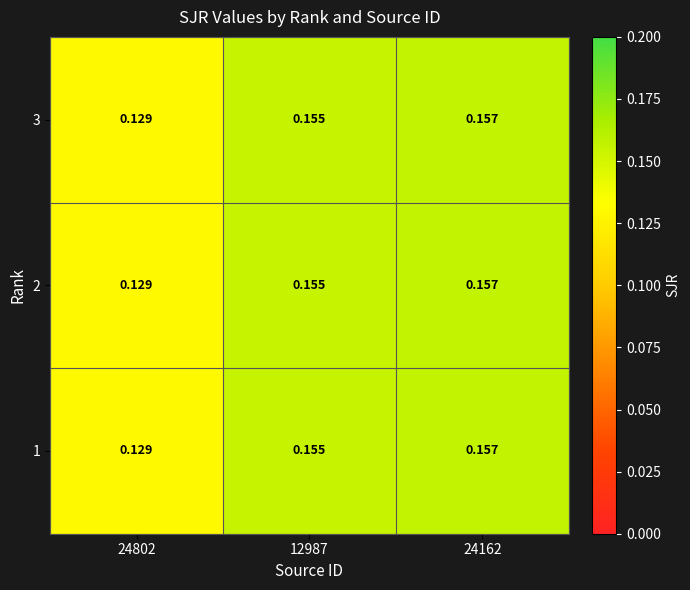

Is the value of 3 at 24802 greater than the value of 1 at 12987?

No